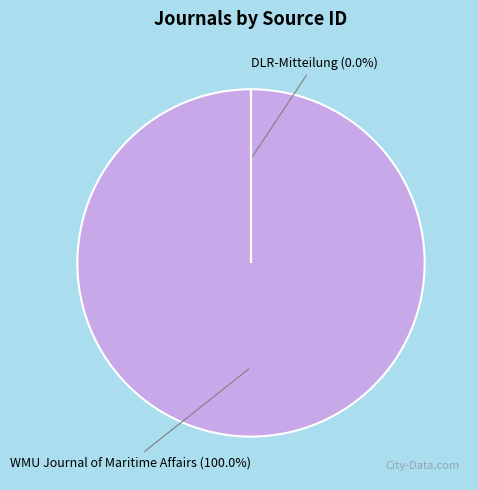

How many segments does this pie chart have?

2